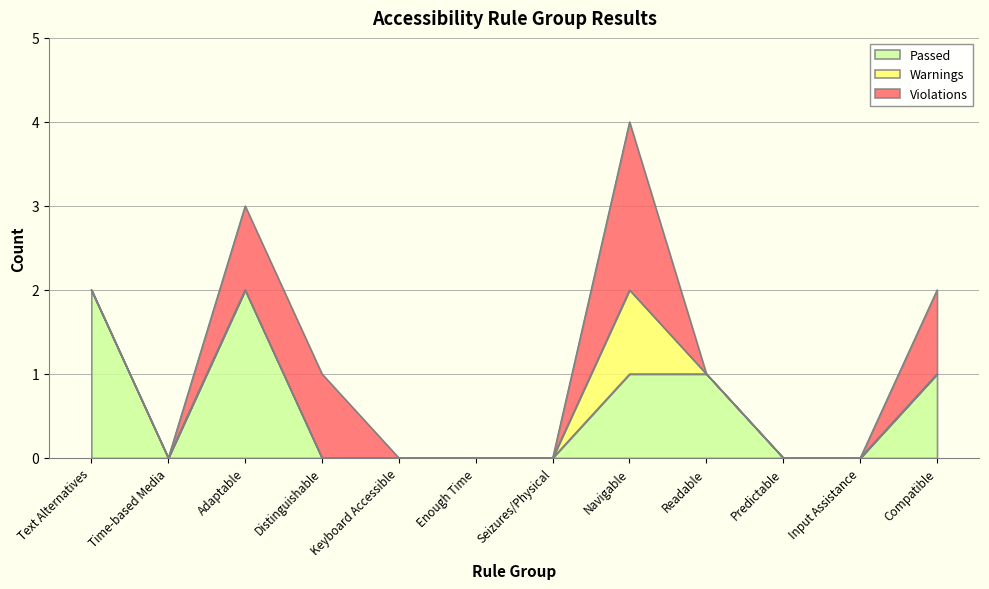

What is the average value of the Passed series?

1